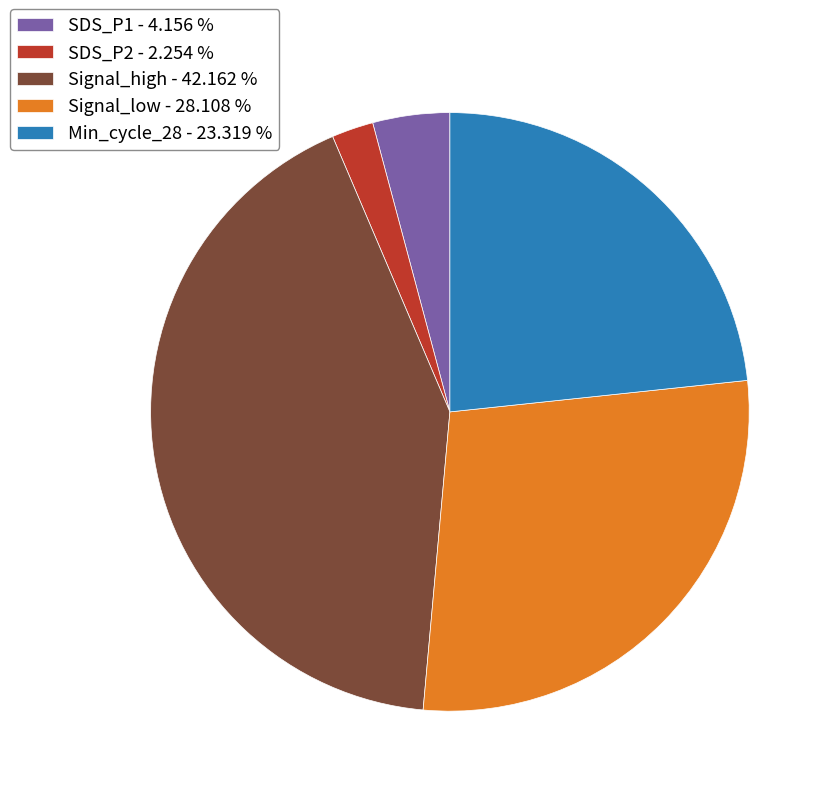

Is there a majority slice in this chart?

No